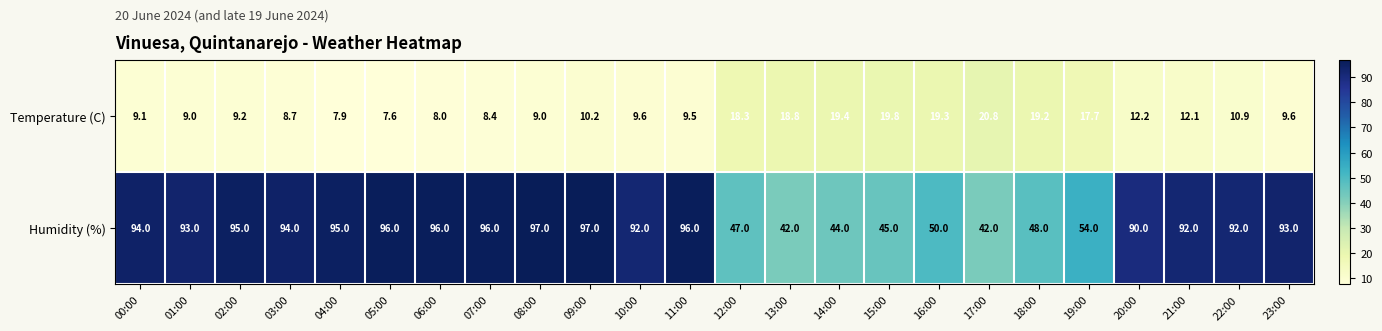

At which label does Temperature (C) reach its minimum?

05:00